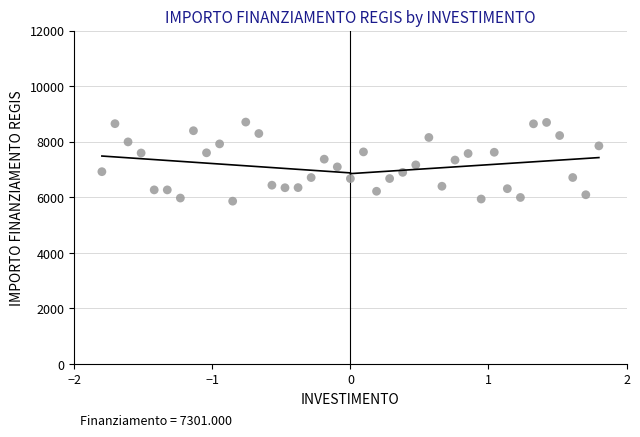

What is the range of X values (max minus min)?

3.6